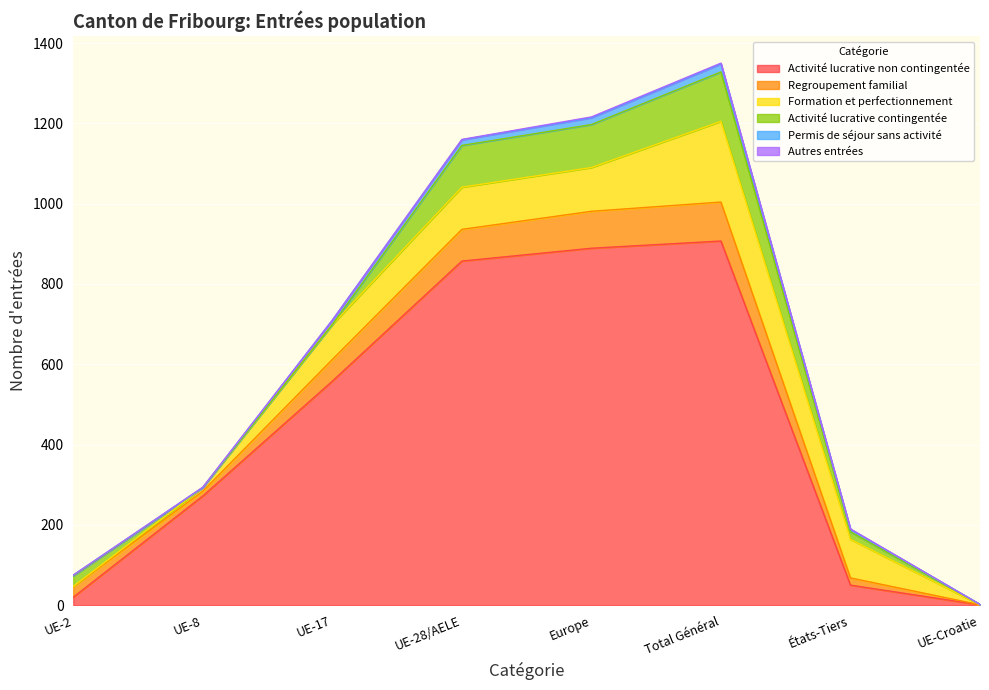

How many values in the Autres entrées series exceed 1?

2